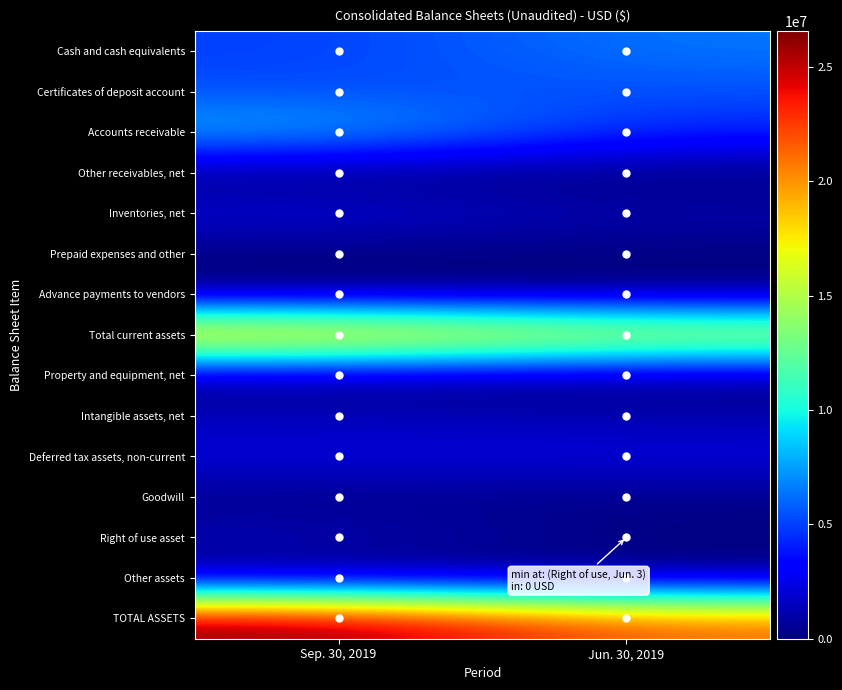

Which series has the largest total across all categories?

TOTAL ASSETS